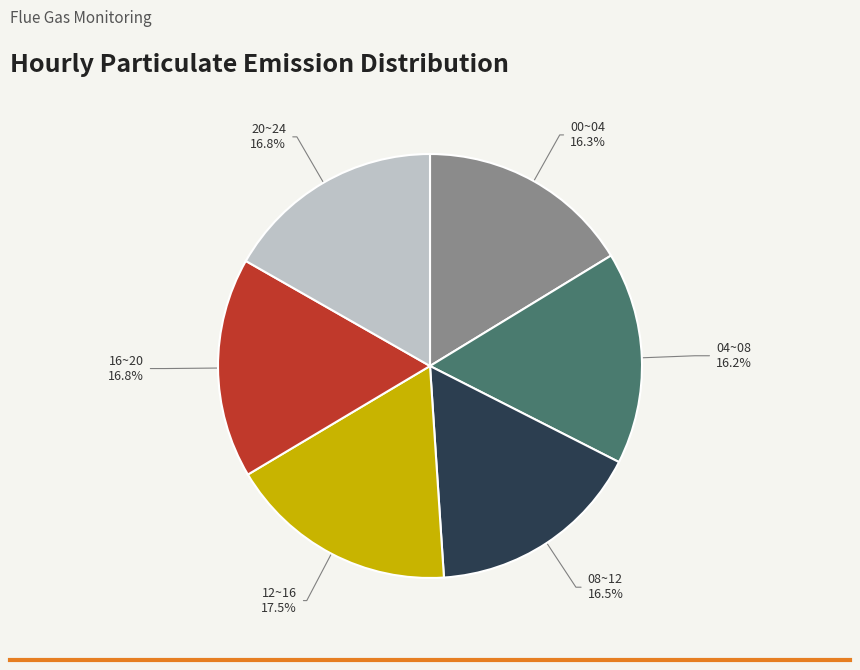

Is there a majority slice in this chart?

No